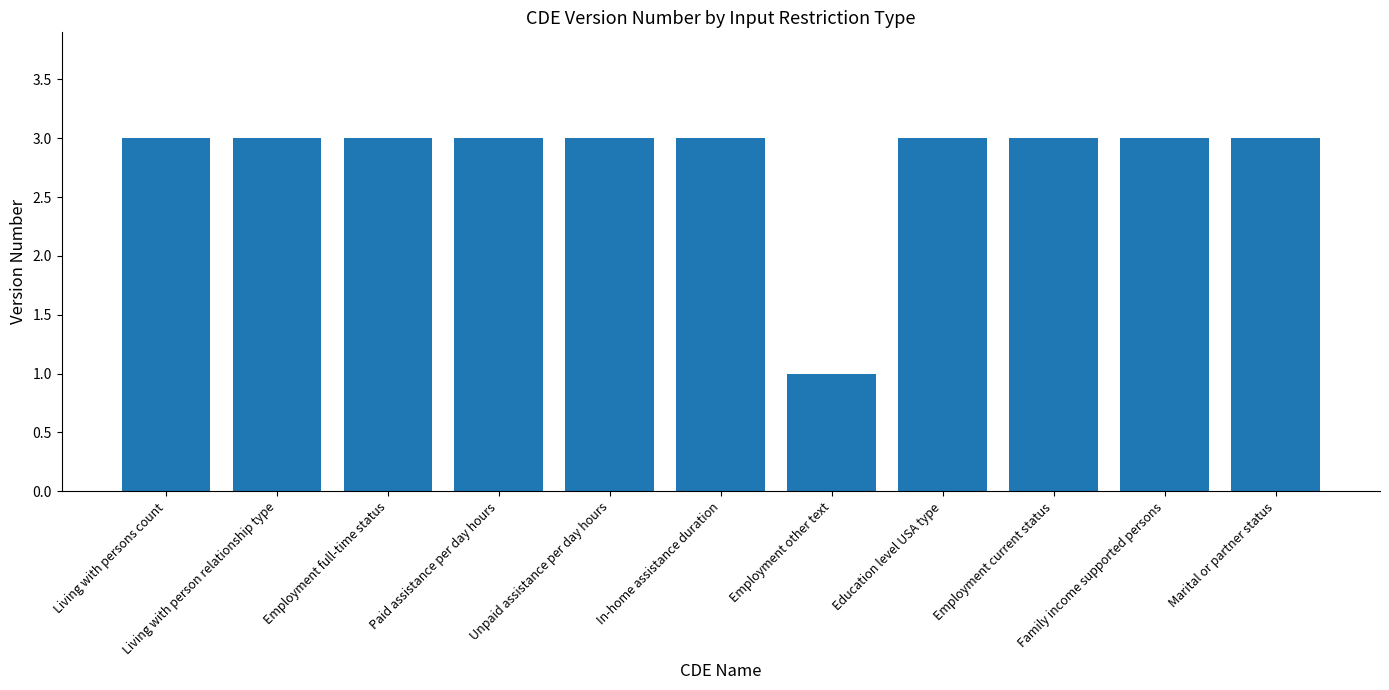

What is the value of the 6th bar from the left?

3